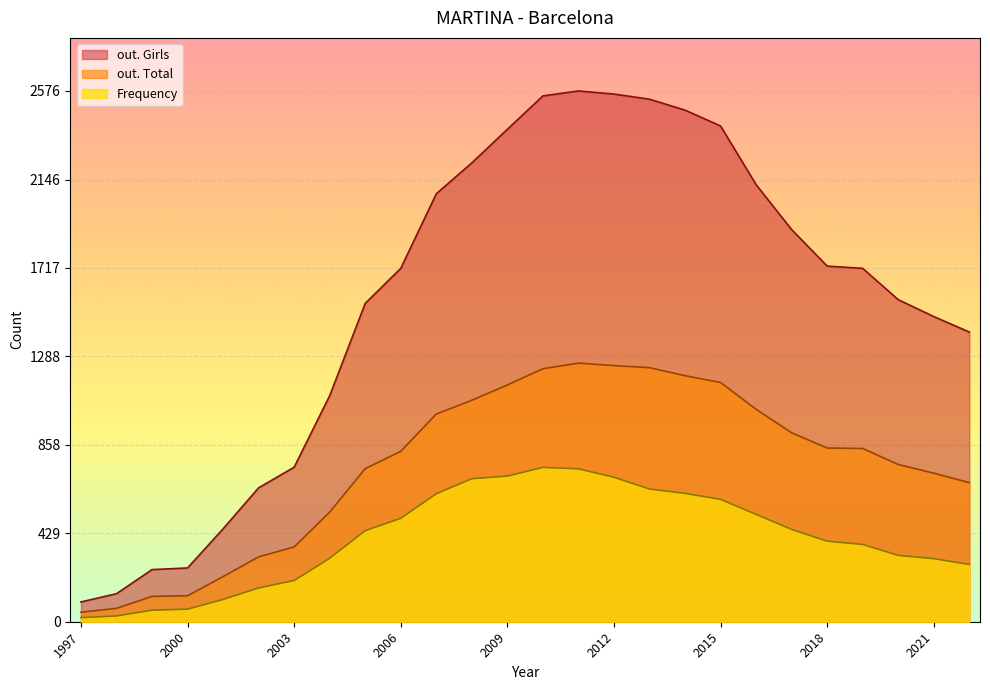

Reading left to right, list all the values displayed in this chart.

Frequency: 2022=278	2021=306	2020=322	2019=375	2018=391	2017=448	2016=521	2015=594	2014=623	2013=644	2012=701	2011=742	2010=749	2009=707	2008=694	2007=621	2006=502	2005=442	2004=308	2003=200	2002=164	2001=108	2000=61	1999=56	1998=28	1997=20
out. Total: 2022=675	2021=721	2020=763	2019=841	2018=843	2017=917	2016=1031	2015=1161	2014=1194	2013=1233	2012=1243	2011=1255	2010=1228	2009=1149	2008=1075	2007=1008	2006=827	2005=743	2004=532	2003=363	2002=315	2001=219	2000=126	1999=123	1998=65	1997=46
out. Girls: 2022=1406	2021=1481	2020=1563	2019=1715	2018=1726	2017=1903	2016=2121	2015=2406	2014=2483	2013=2536	2012=2561	2011=2576	2010=2552	2009=2390	2008=2227	2007=2077	2006=1715	2005=1545	2004=1097	2003=750	2002=650	2001=451	2000=261	1999=253	1998=136	1997=96